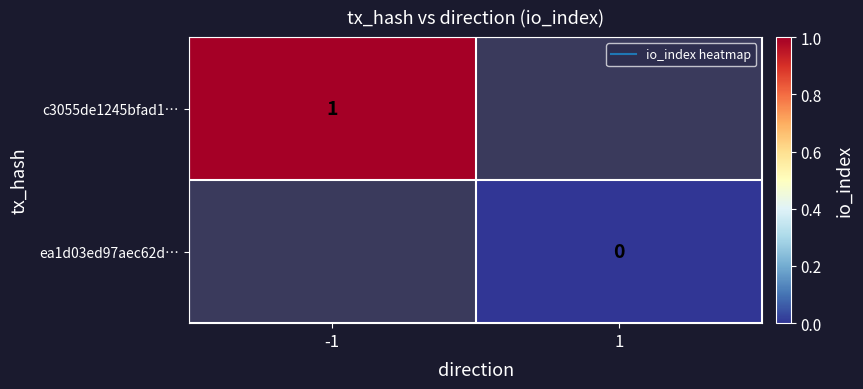

List the series in order of their peak value, lowest first.

c3055de1245bfad1…, ea1d03ed97aec62d…